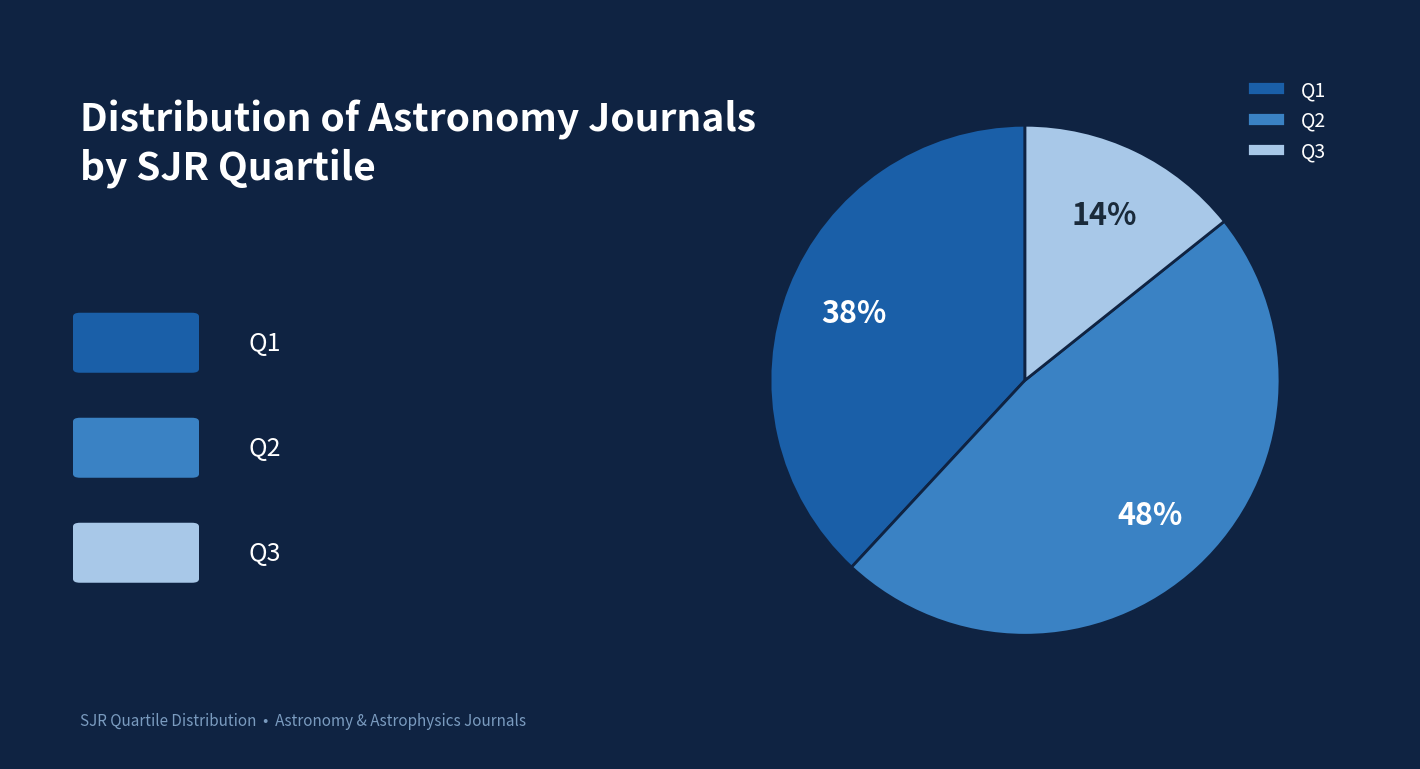

What is the ratio of the value at Q3 to the value at Q2?

0.3